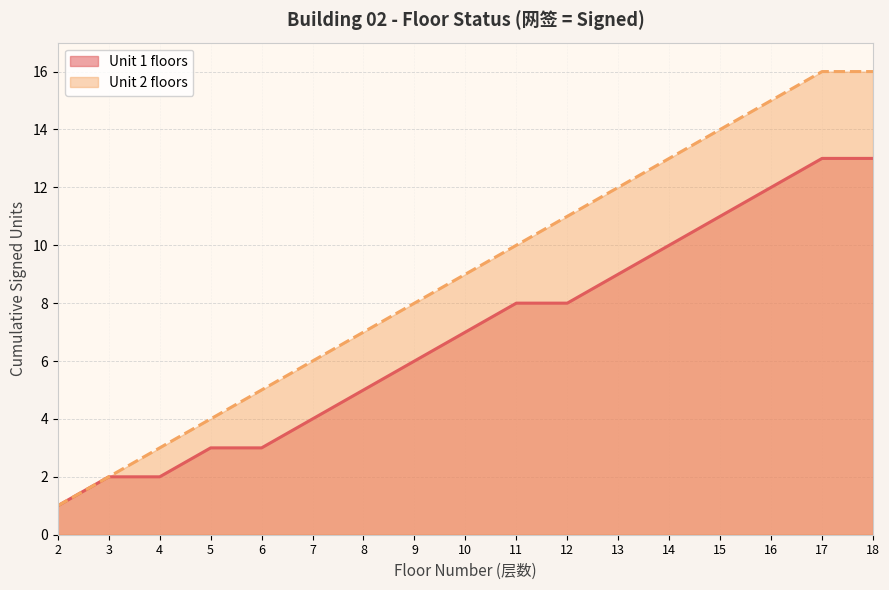

True or false: Unit 2 floors and Unit 1 floors cross at least once.

False